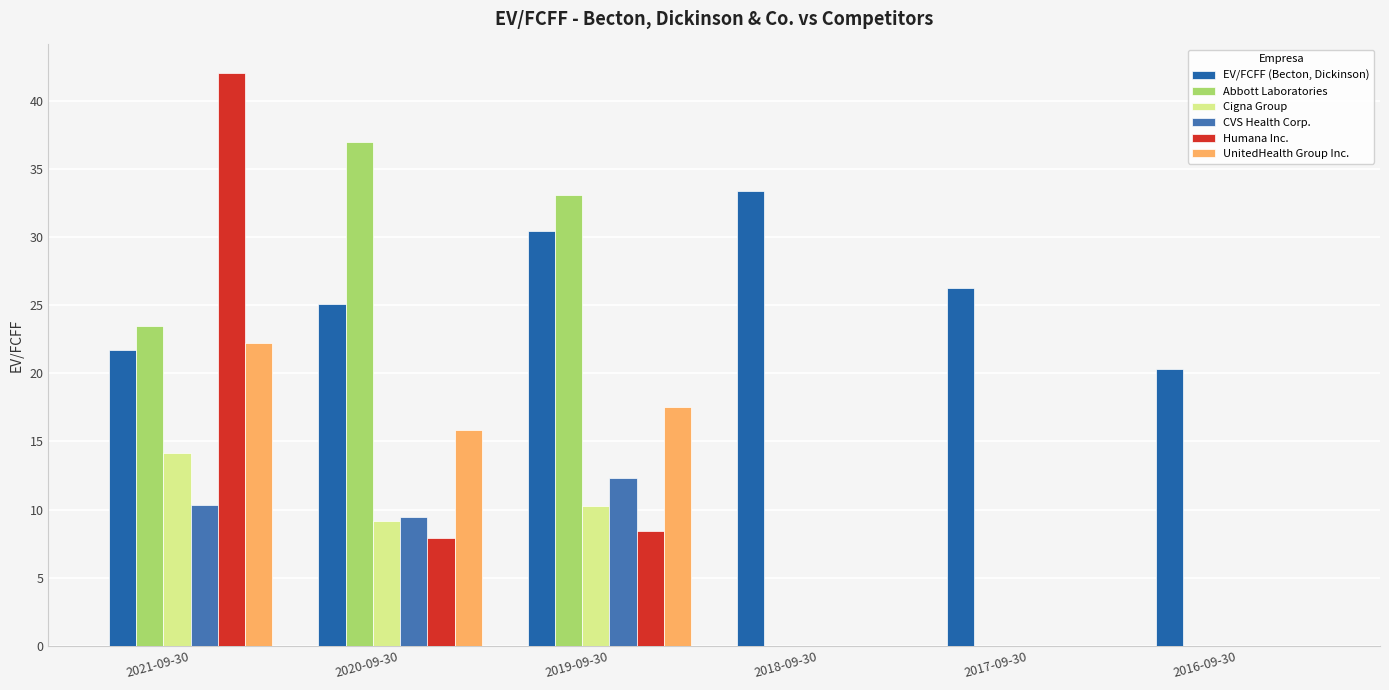

Reading left to right, transcribe all the data shown in this chart.

EV/FCFF (Becton, Dickinson): 21.7	25.1	30.5	33.4	26.2	20.3
Abbott Laboratories: 23.5	36.9	33.0	0.0	0.0	0.0
Cigna Group: 14.2	9.2	10.2	0.0	0.0	0.0
CVS Health Corp.: 10.3	9.4	12.3	0.0	0.0	0.0
Humana Inc.: 42.0	7.9	8.5	0.0	0.0	0.0
UnitedHealth Group Inc.: 22.2	15.8	17.5	0.0	0.0	0.0